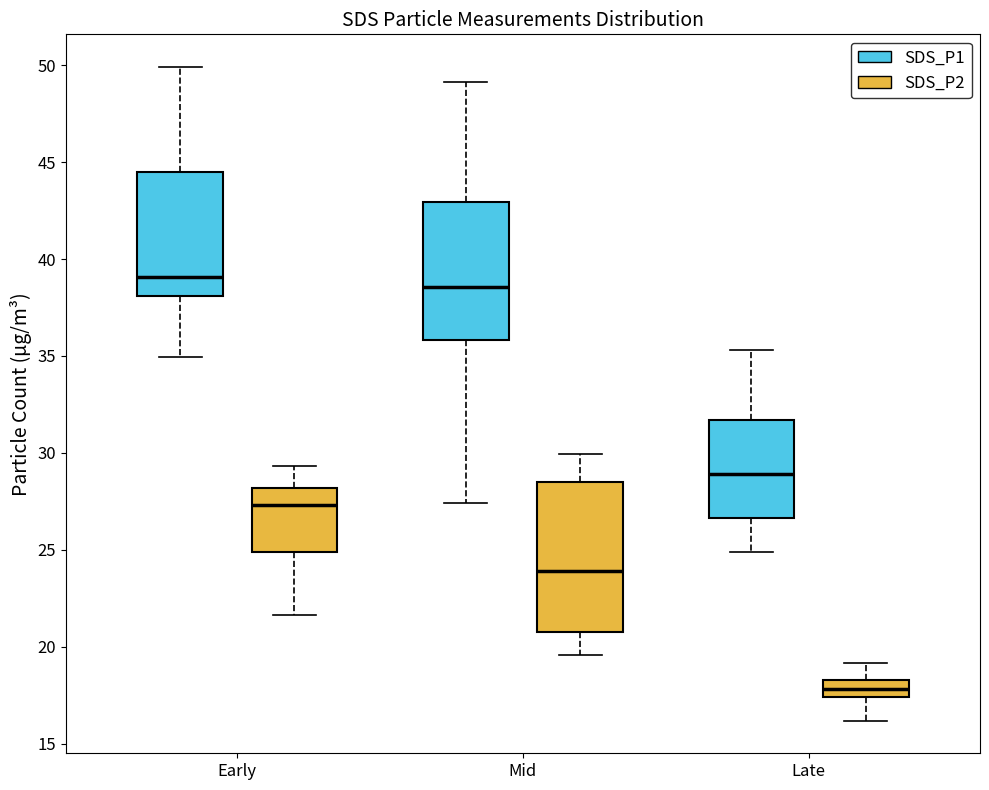

Which box has the lowest median line?

Late (SDS_P2)